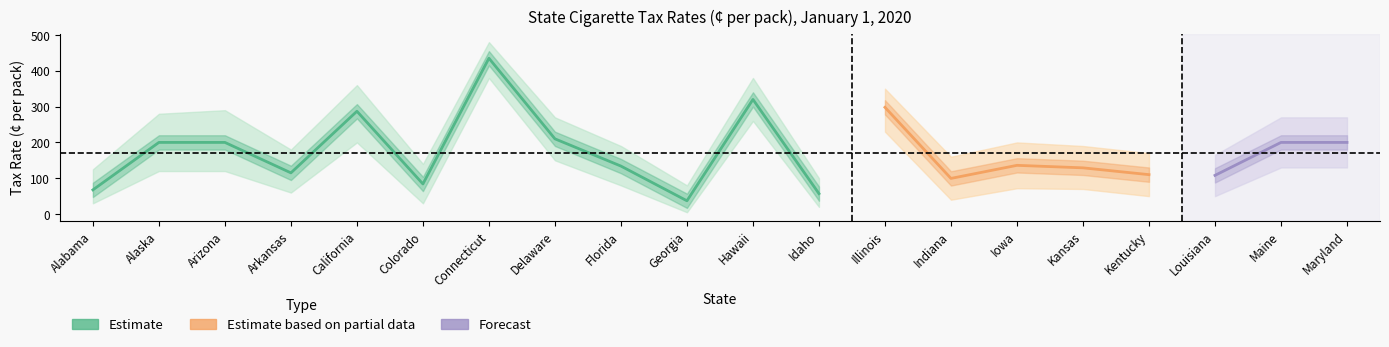

What is the difference between the maximum and minimum values in the Tax Rate series?

398.0